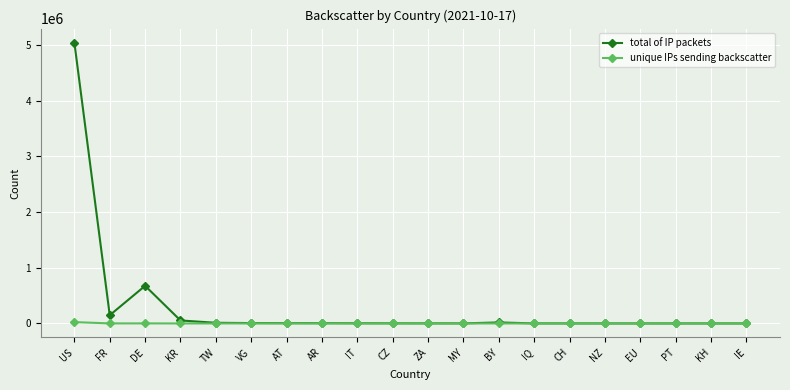

Where is total of IP packets nearest to the value 2519332?

DE